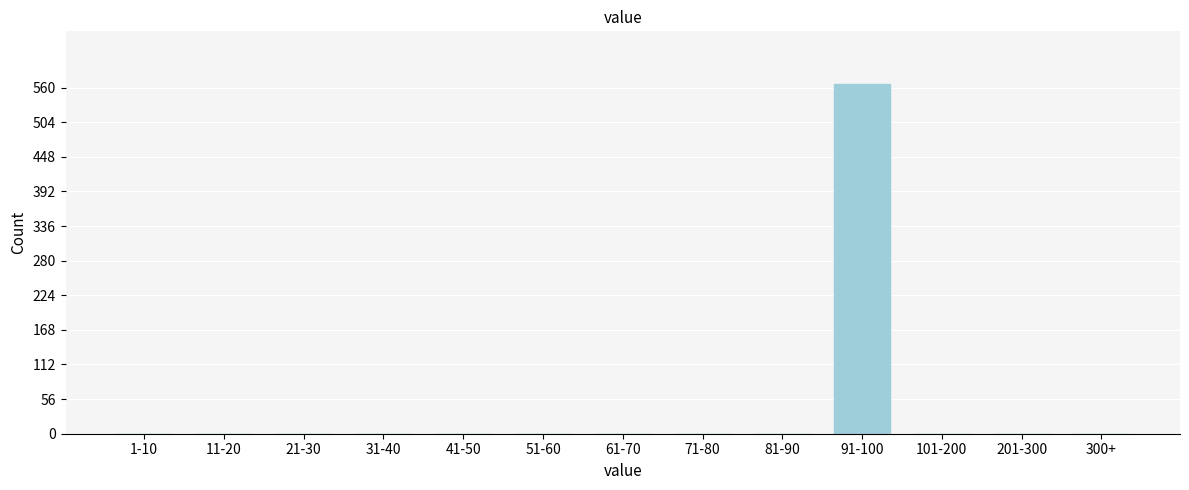

What is the sum of all values?

566